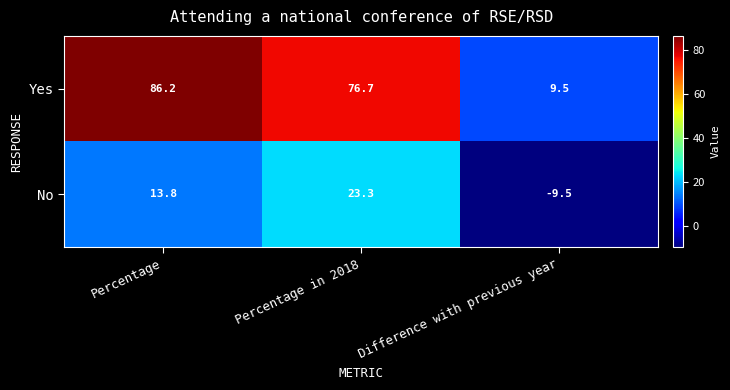

At which category does the chart reach its minimum across all series?

Difference with previous year